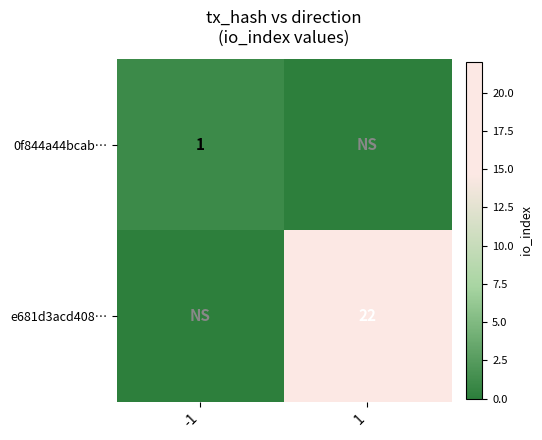

Is it true that 0f844a44bcab… equals 1 at -1?

True